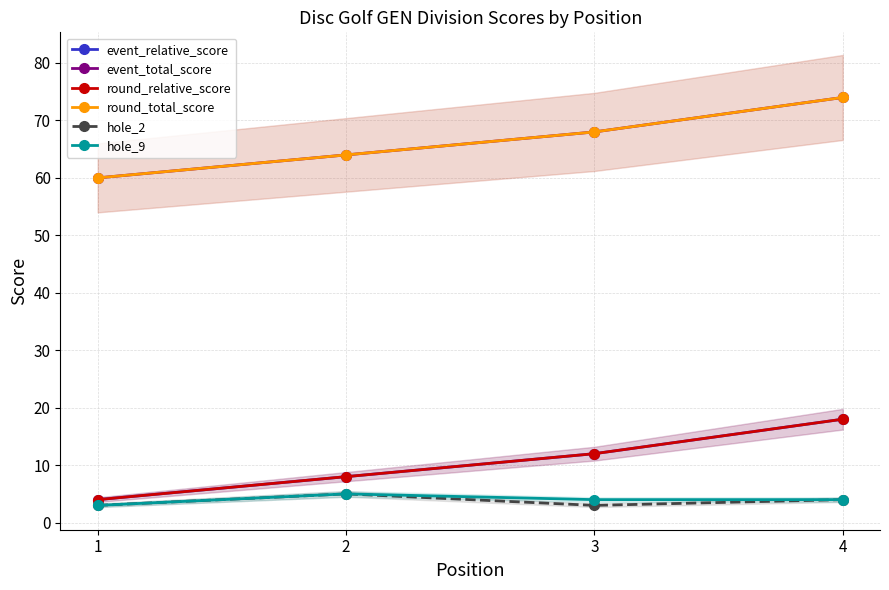

What is the highest value of the event_total_score series?

74